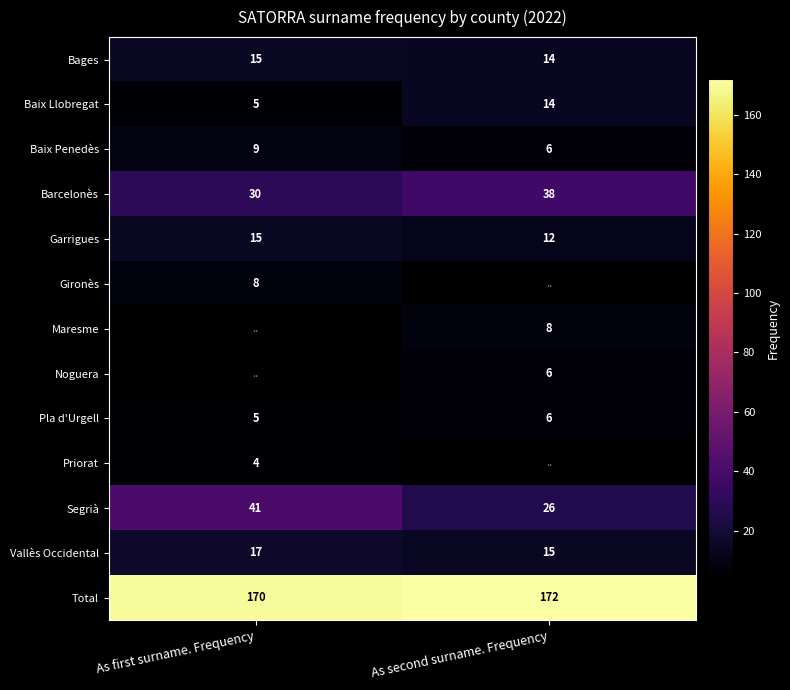

At which label is Baix Llobregat closest to 9?

As first surname. Frequency